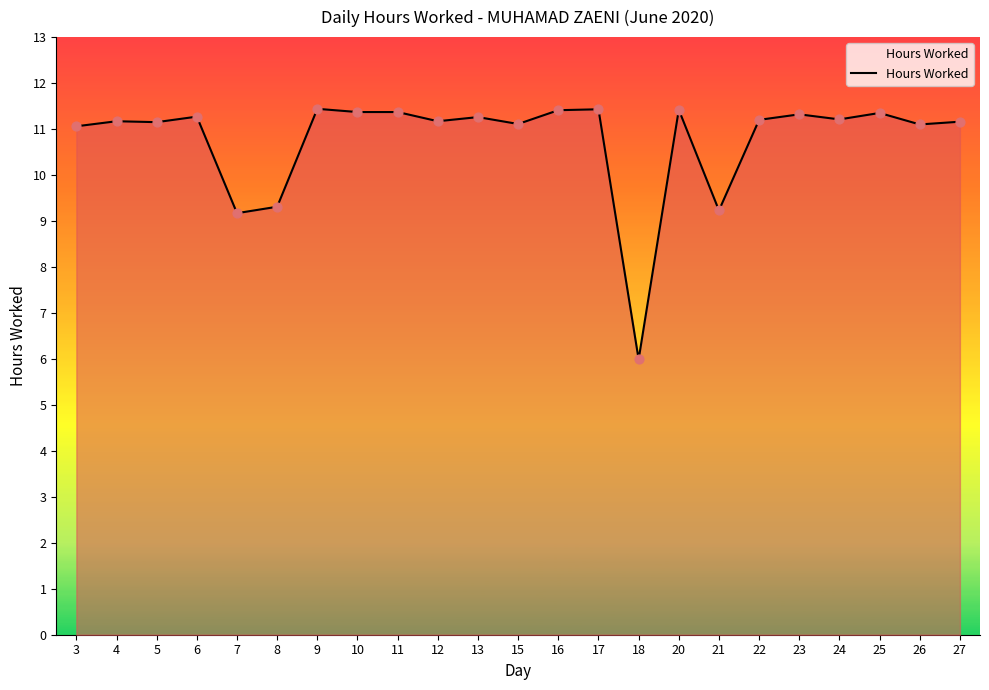

Approximately how many times larger is the value at 20 compared to 15?

1.0